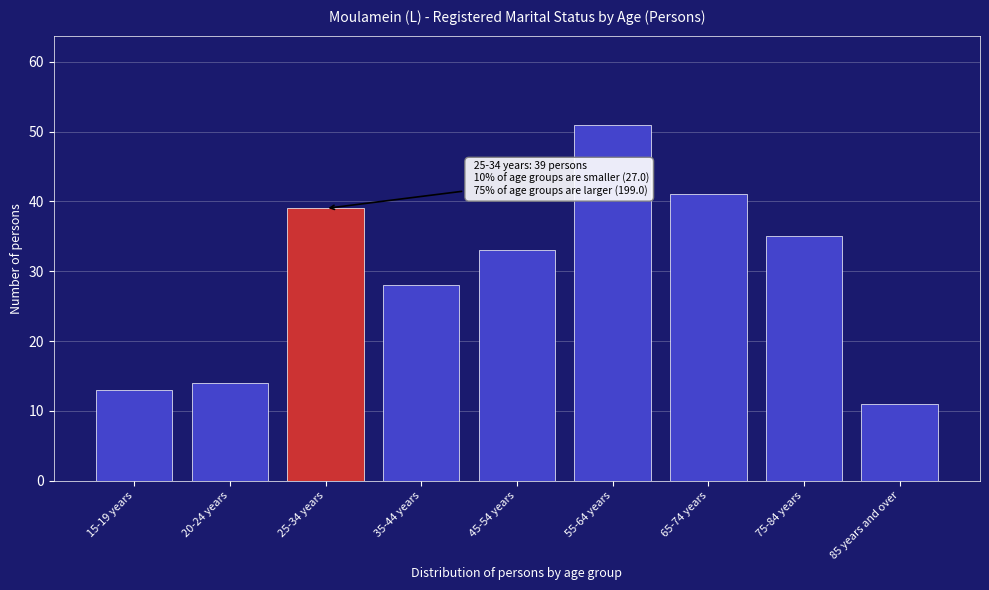

Reading left to right, what are all the values shown in this chart?

15-19 years=13	20-24 years=14	25-34 years=39	35-44 years=28	45-54 years=33	55-64 years=51	65-74 years=41	75-84 years=35	85 years and over=11